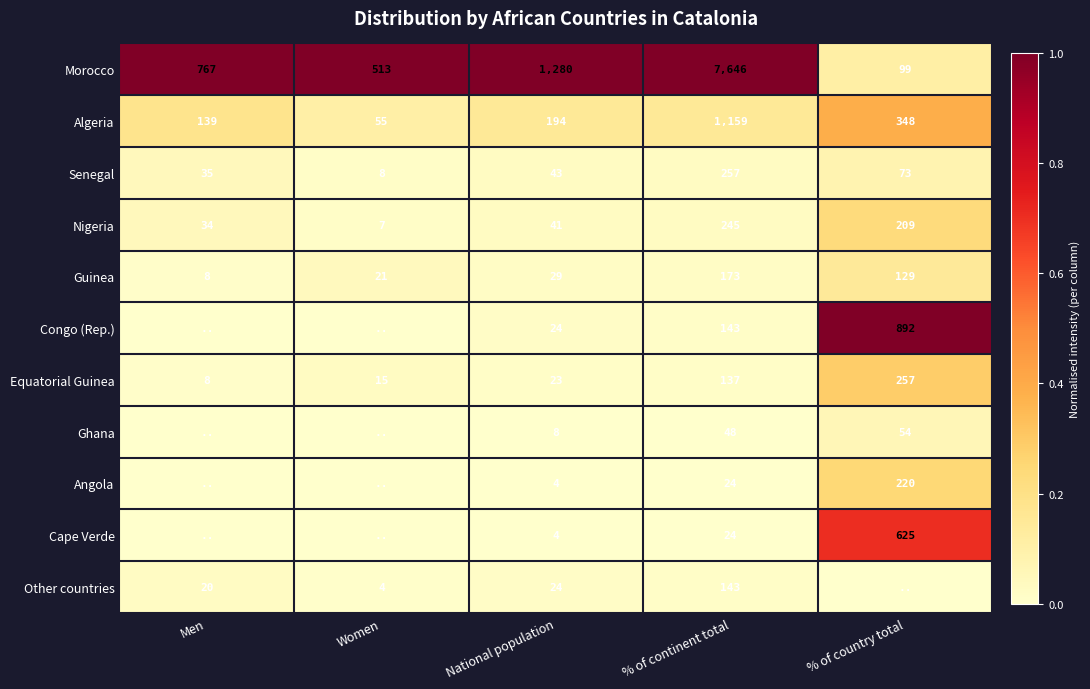

How many categories are shown in the chart?

5